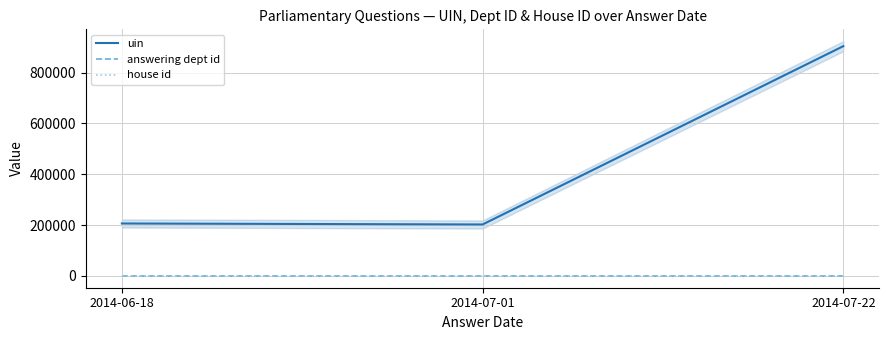

Between 2014-06-18 and 2014-07-22, which series saw the biggest shift?

uin